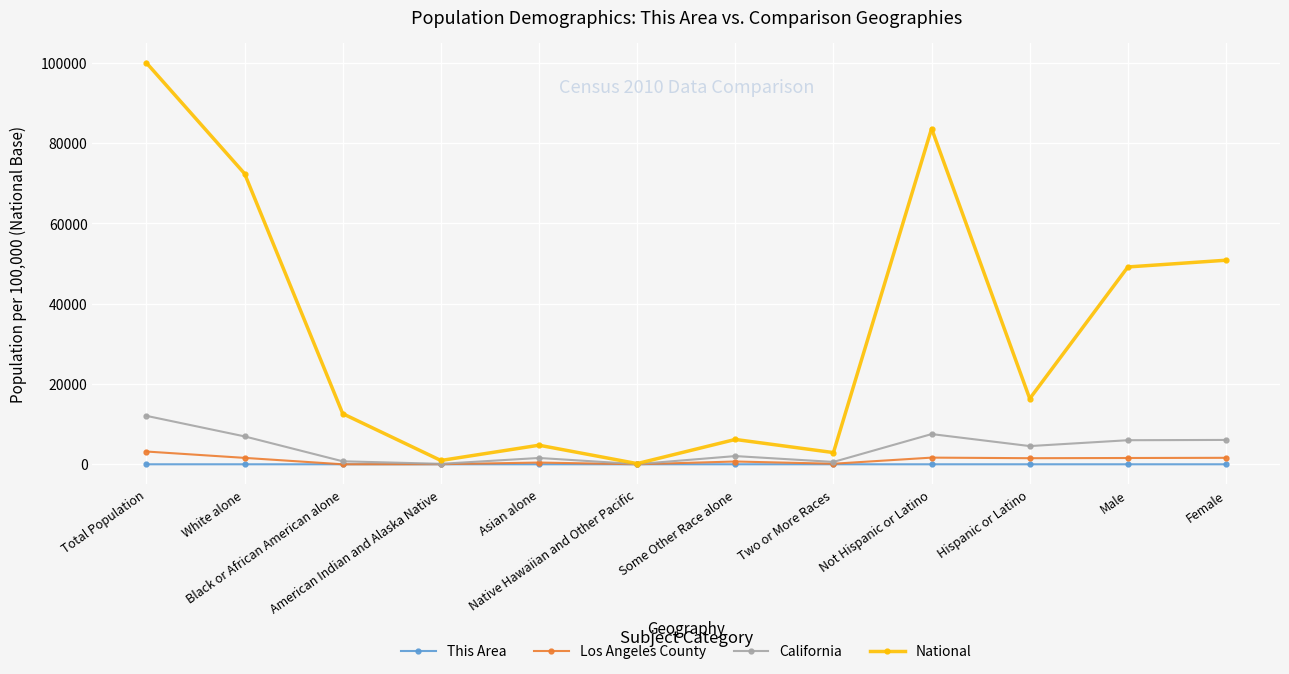

Which series has the widest spread of values?

National